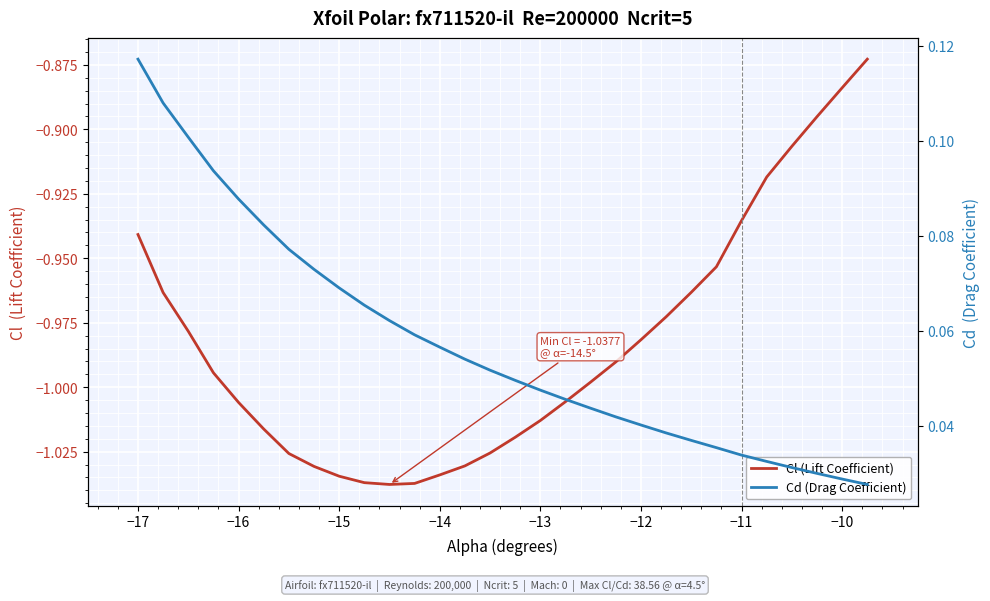

What is the difference between the maximum and minimum values in the Cd (Drag Coefficient) series?

0.1